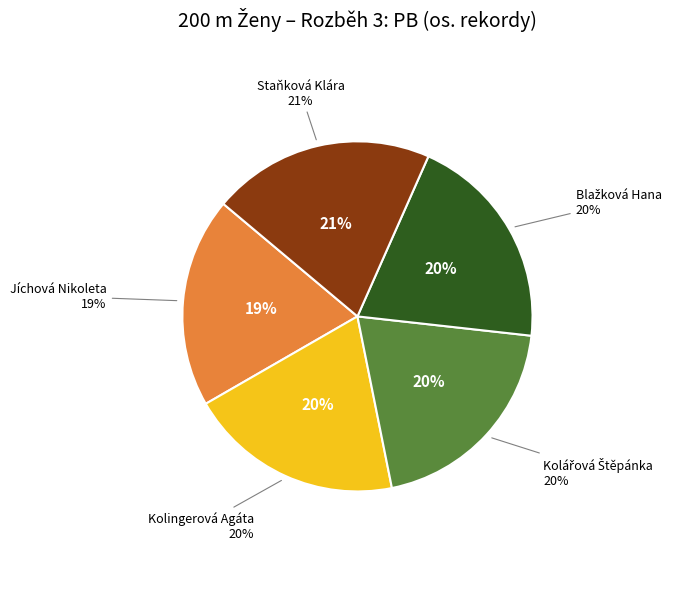

What percentage is the Kolářová Štěpánka slice, to the nearest percent?

20%